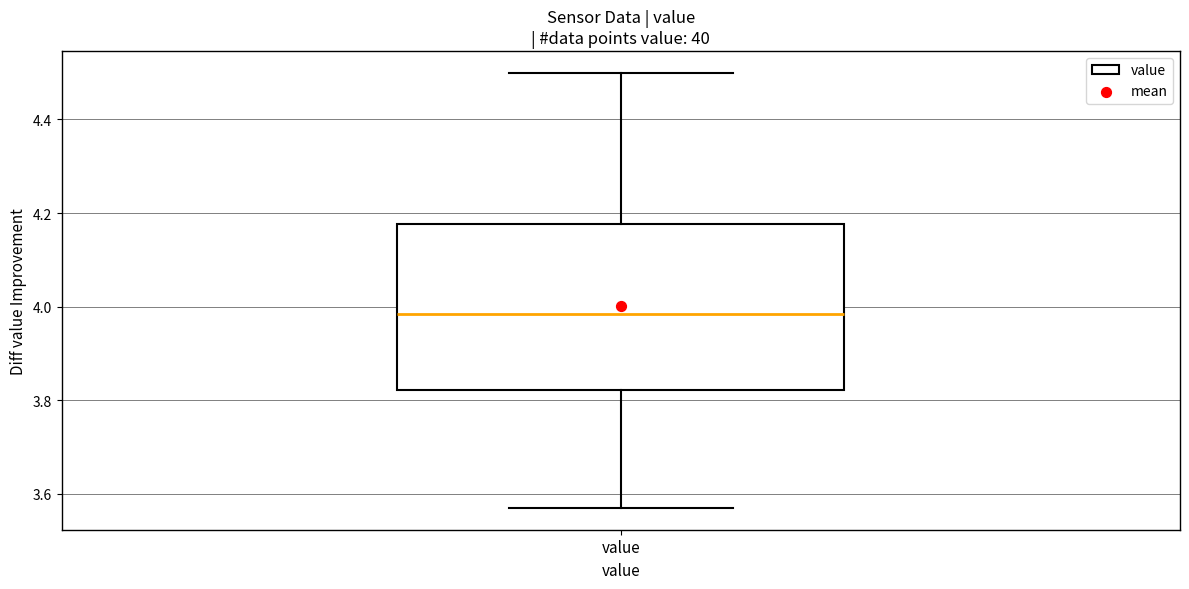

Transcribe this box plot: give where the median line is, the range the box spans, and where the two whiskers end, as read against the y-axis. The values are not printed on the chart, so give them approximately, as read against the axis.

median 3.98, box 3.82 to 4.18, whiskers 3.58 to 4.50